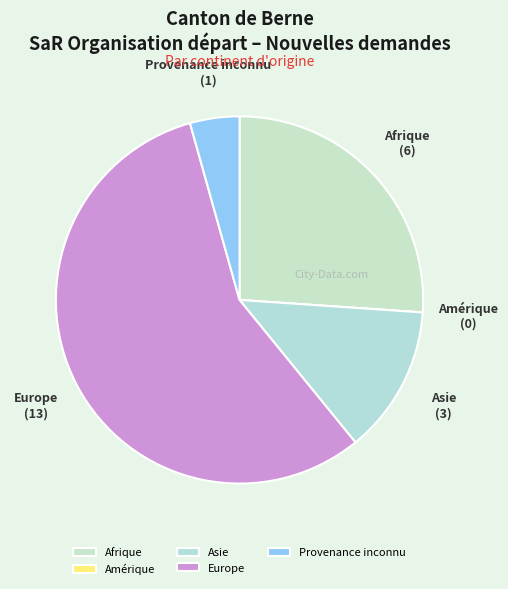

Which slice is the largest?

Europe